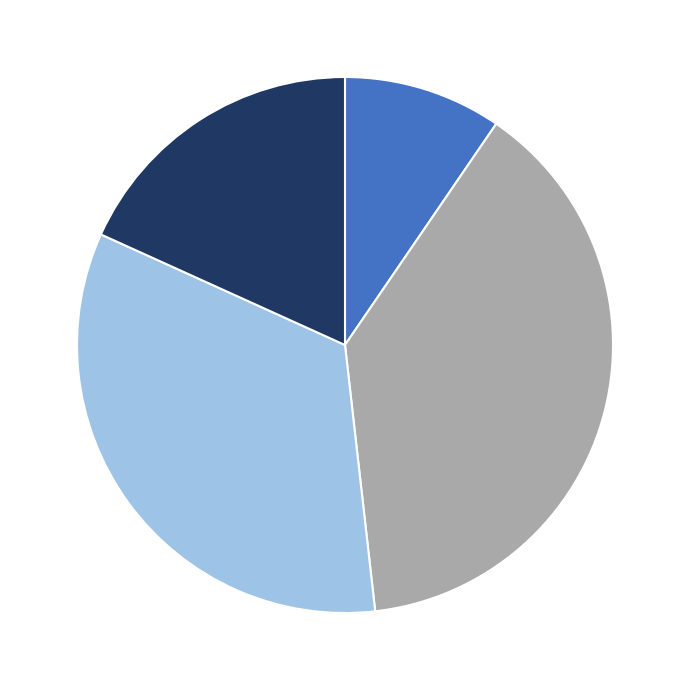

Is there any slice that represents more than half of the pie?

No